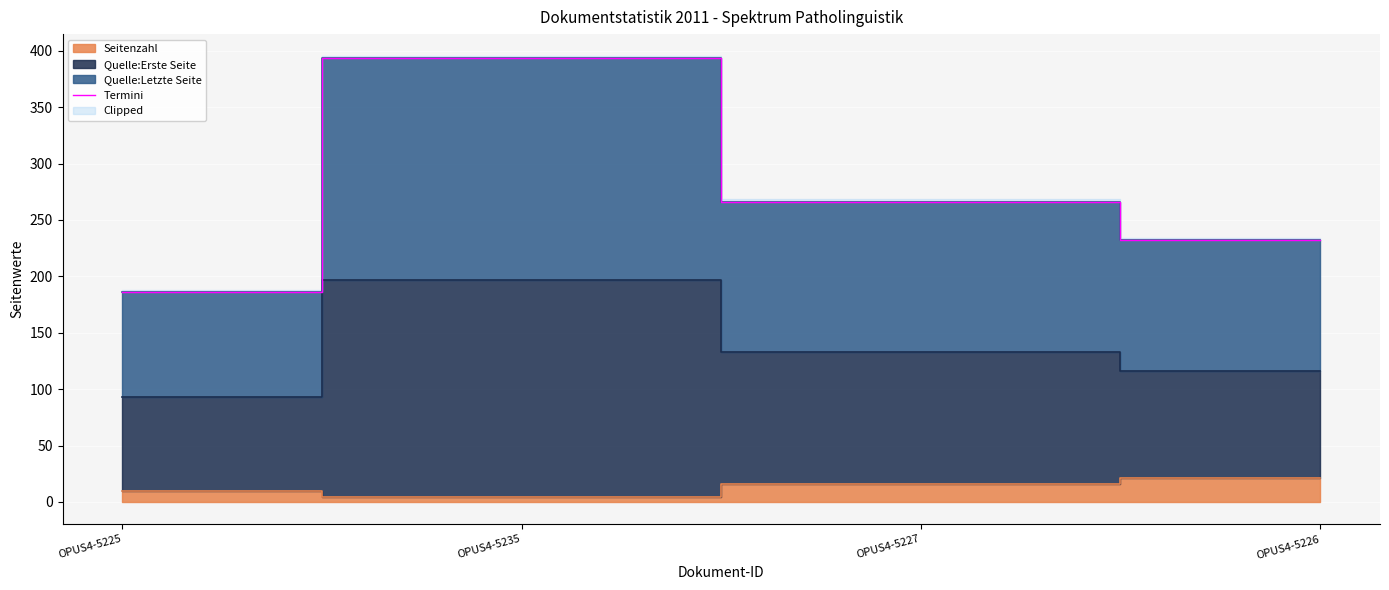

Rank the categories by Termini value from highest to lowest.

OPUS4-5235, OPUS4-5227, OPUS4-5226, OPUS4-5225